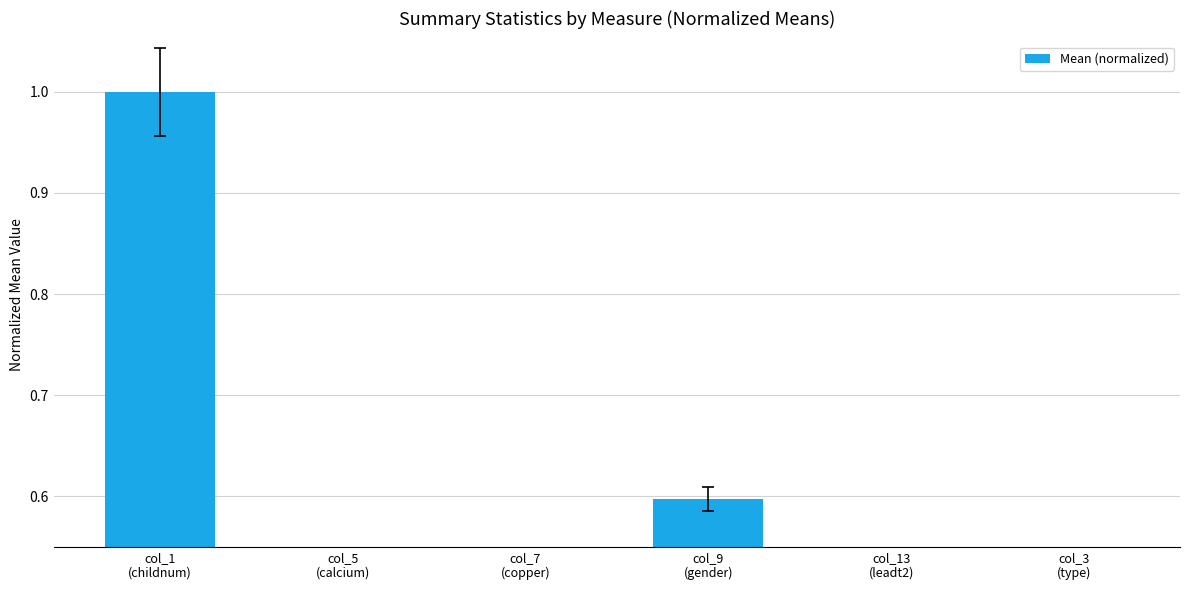

Reading left to right, list all the values displayed in this chart.

col_1
(childnum)=1.0	col_5
(calcium)=0.0	col_7
(copper)=0.1	col_9
(gender)=0.6	col_13
(leadt2)=0.0	col_3
(type)=0.0